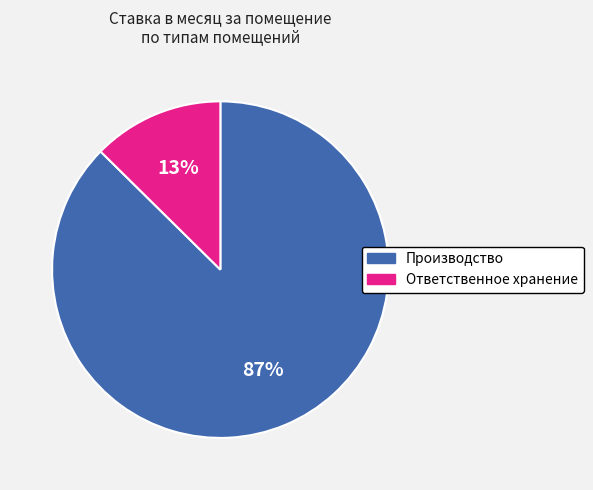

To the nearest percent, what is the average slice percentage?

50%